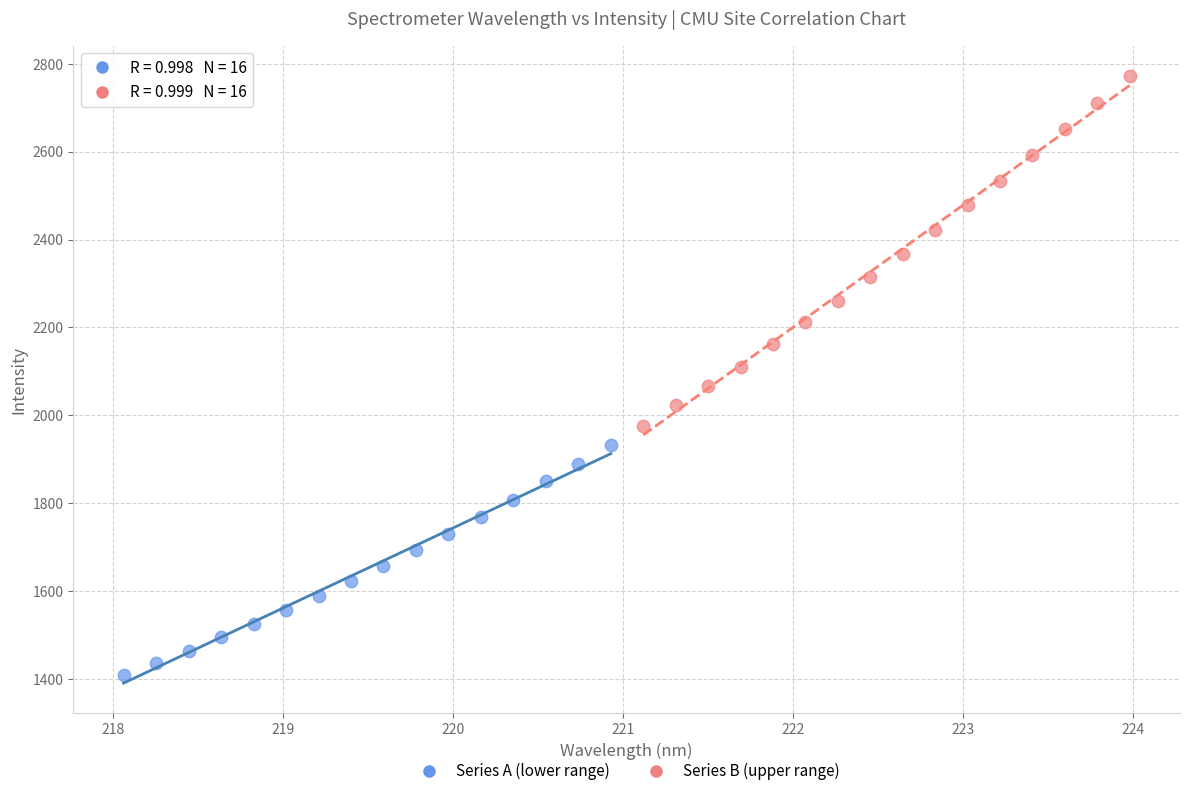

Which series contains the lowest Y value?

Series A (lower range)